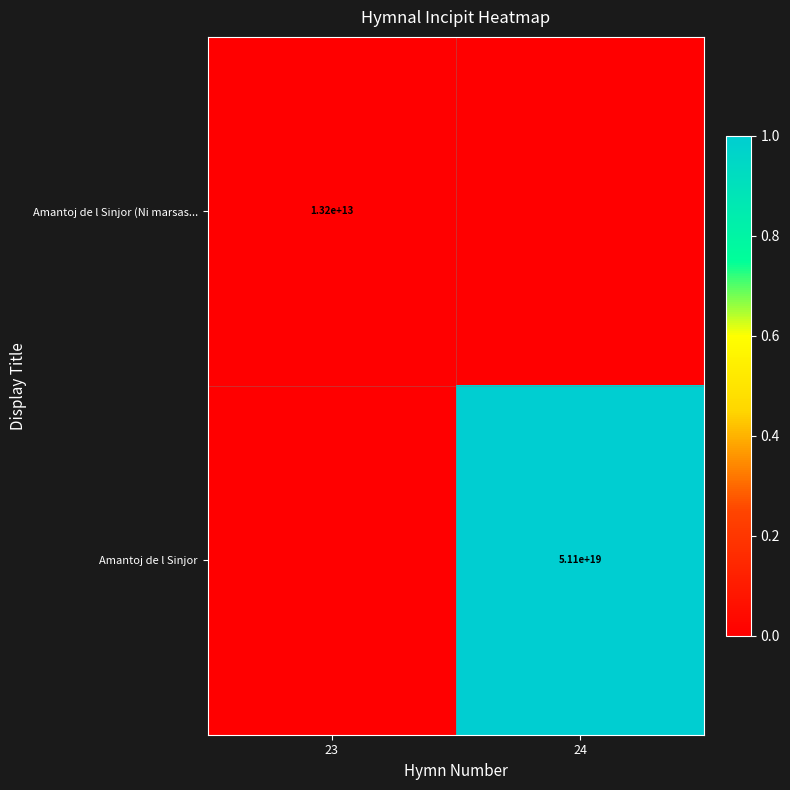

Is the value of Amantoj de l Sinjor at 24 greater than the value of Amantoj de l Sinjor (Ni marsas... at 23?

Yes